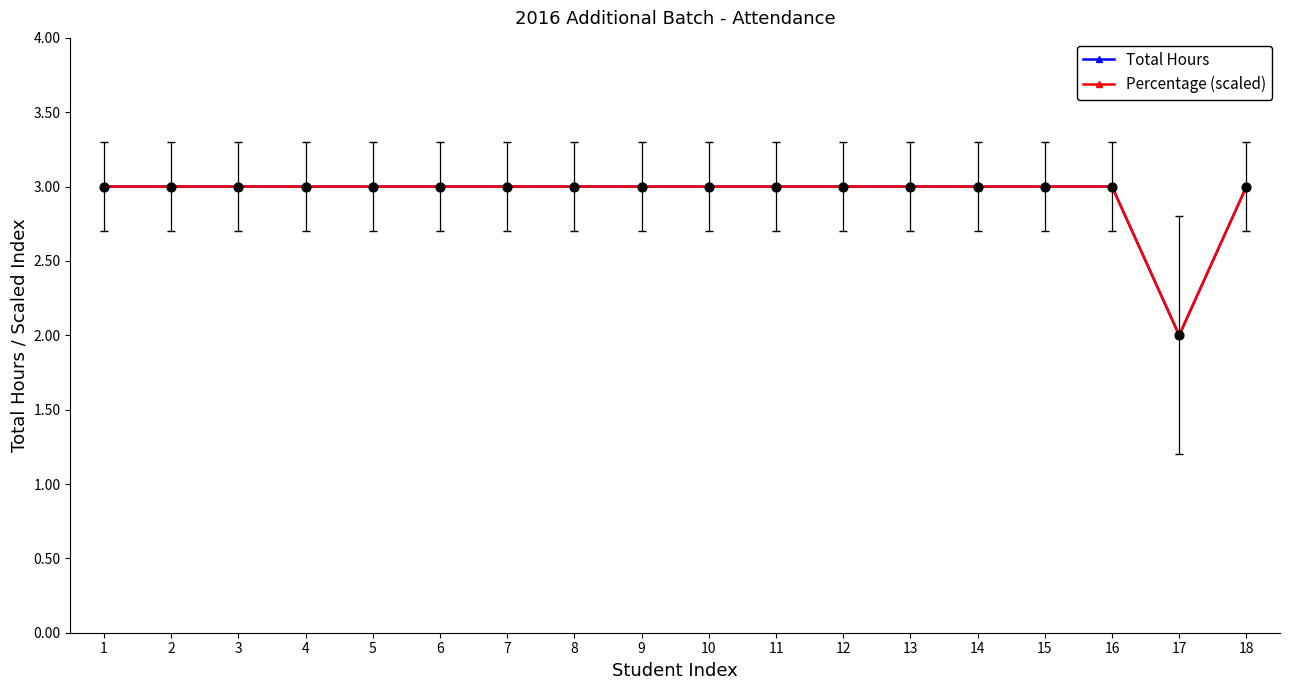

What is the value of the Percentage (scaled) point at the 14th from the left?

3.0